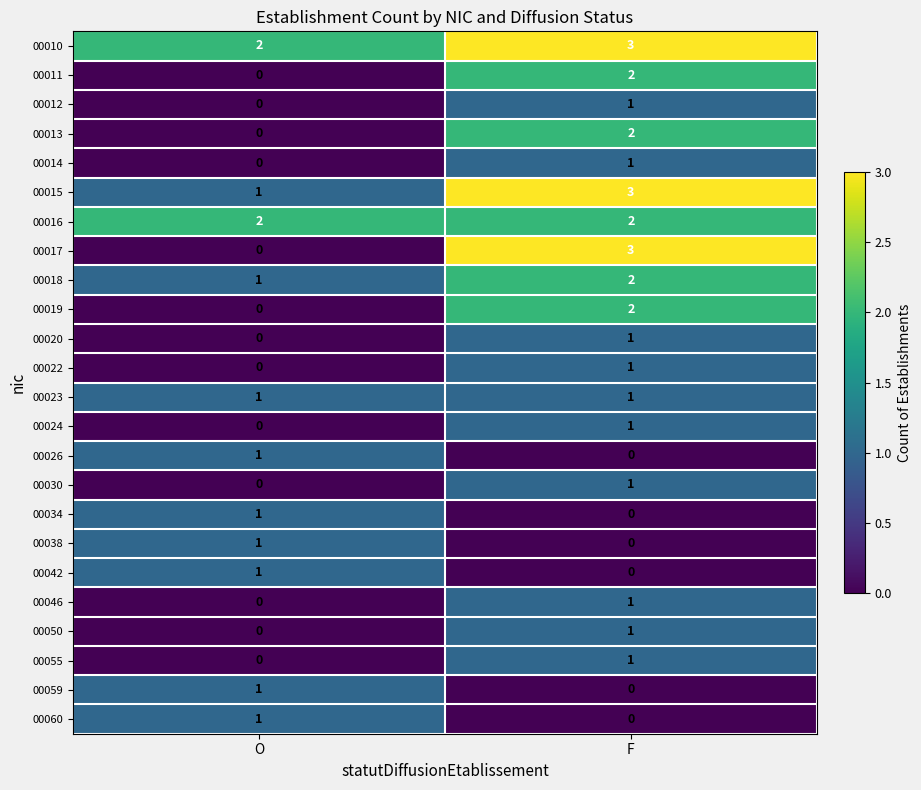

Which category has the lowest value in the 00015 series?

O